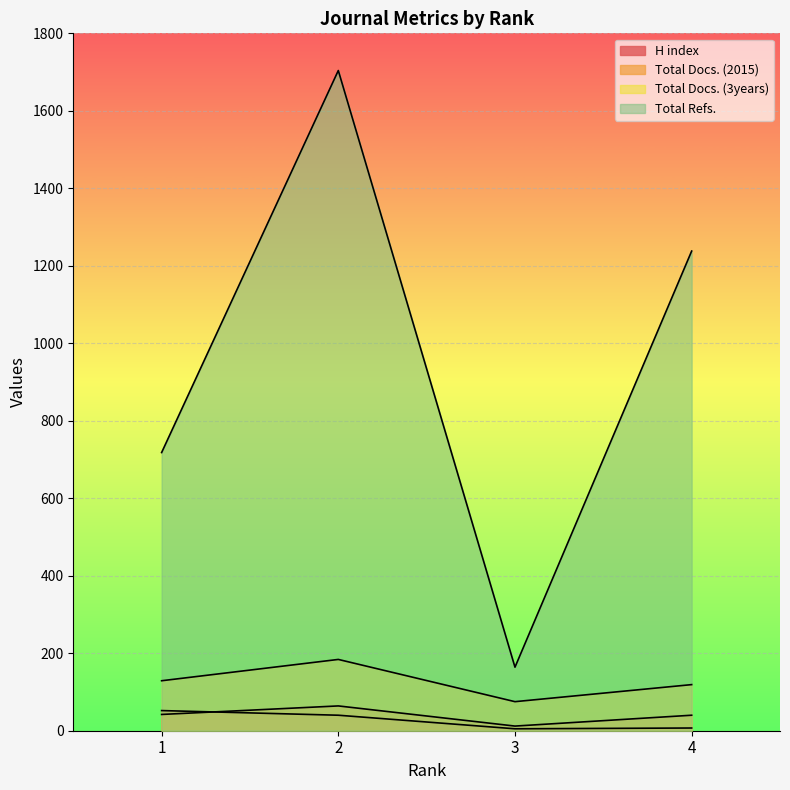

True or false: Total Docs. (3years) and Total Docs. (2015) intersect in this chart.

False